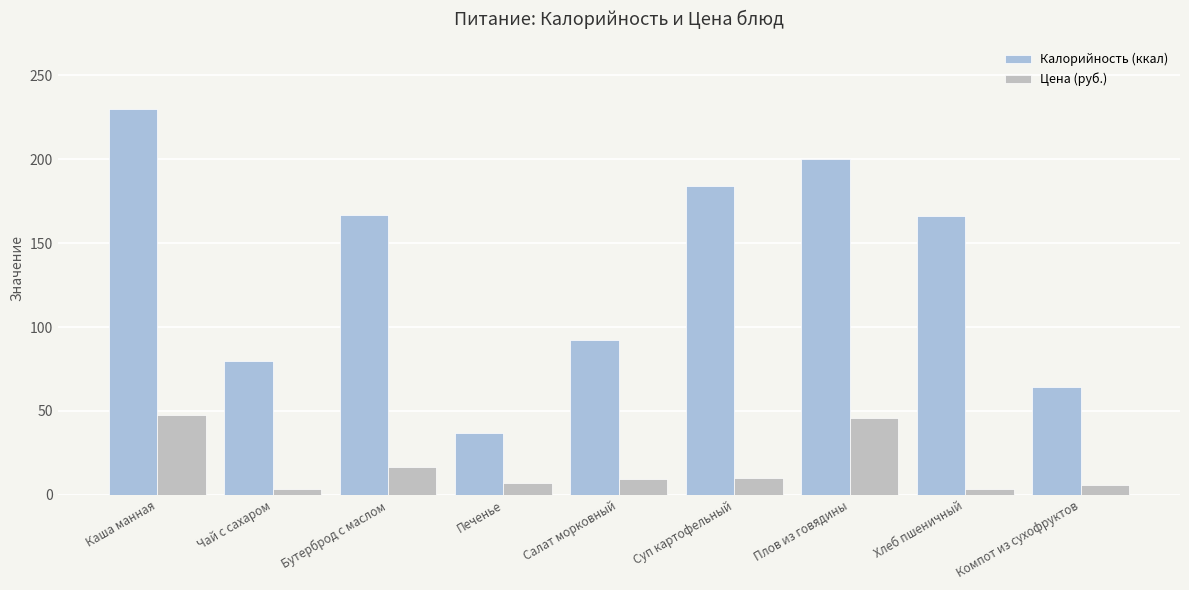

Is it true that Калорийность (ккал) equals 230.0 at Каша манная?

True